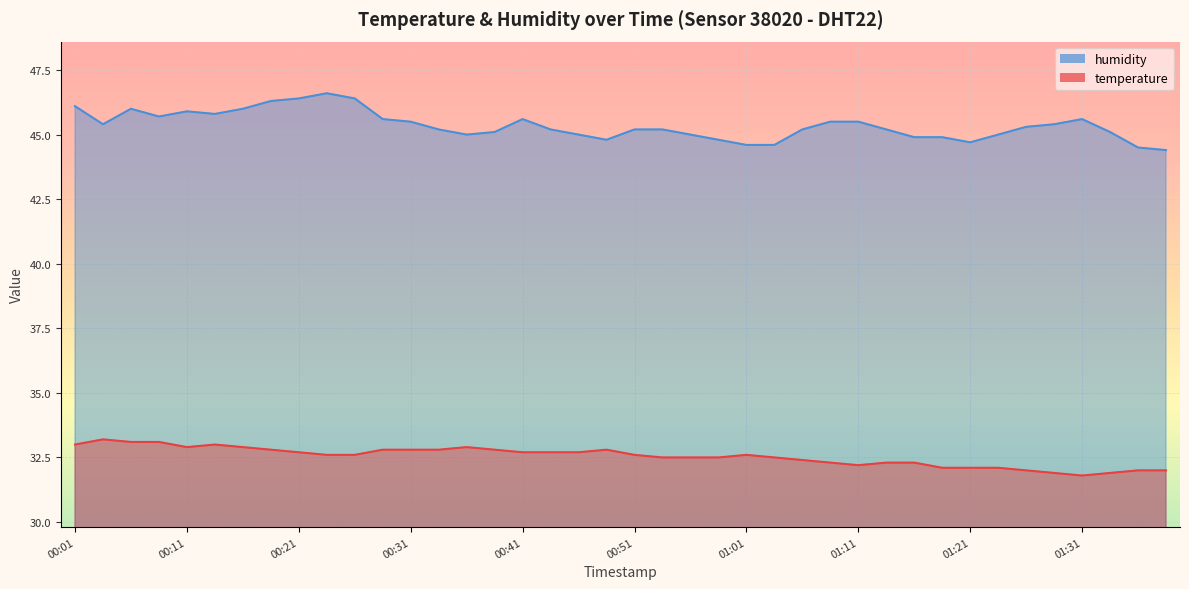

True or false: humidity and temperature cross at least once.

False